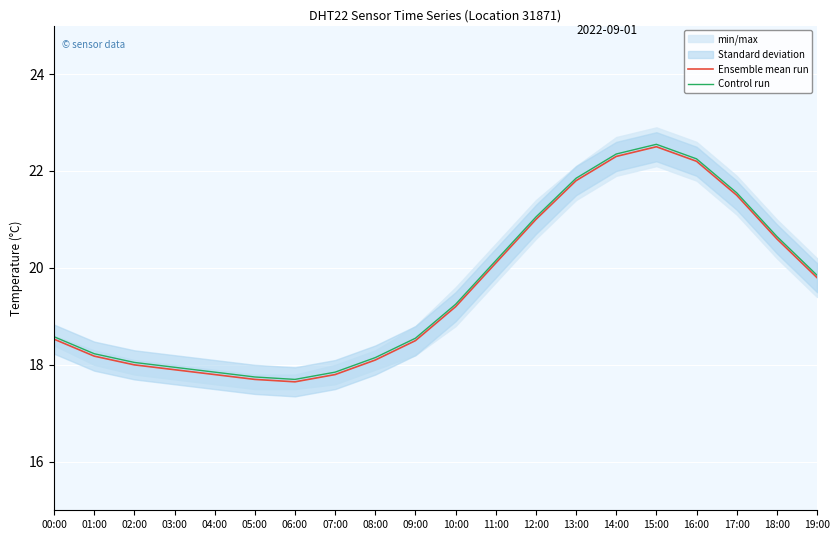

Between 04:00 and 11:00, which series saw the biggest shift?

Ensemble mean run